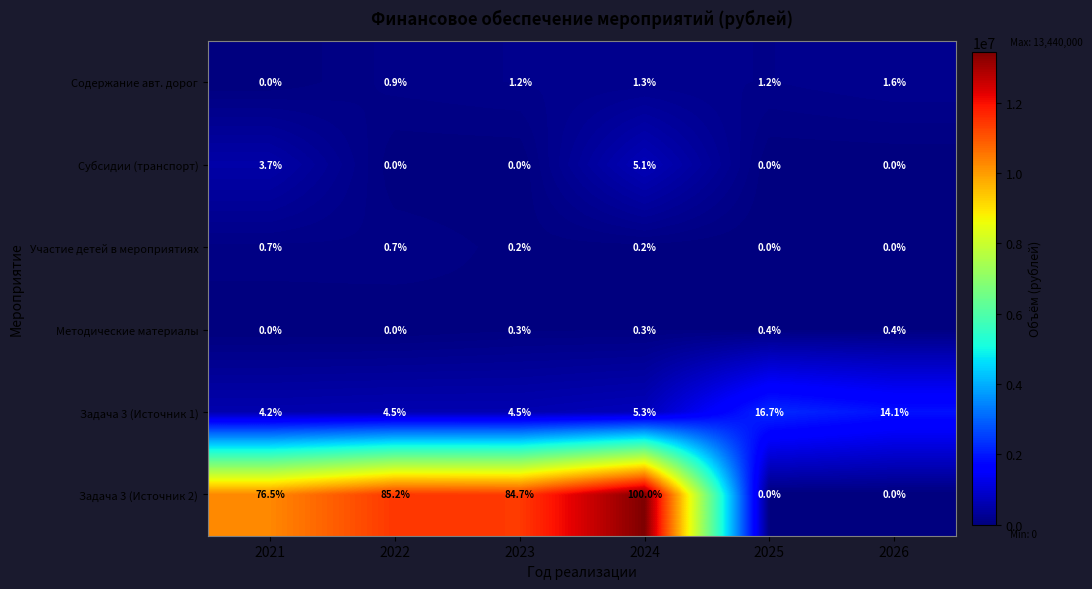

What is the maximum value shown in the chart?

100.0